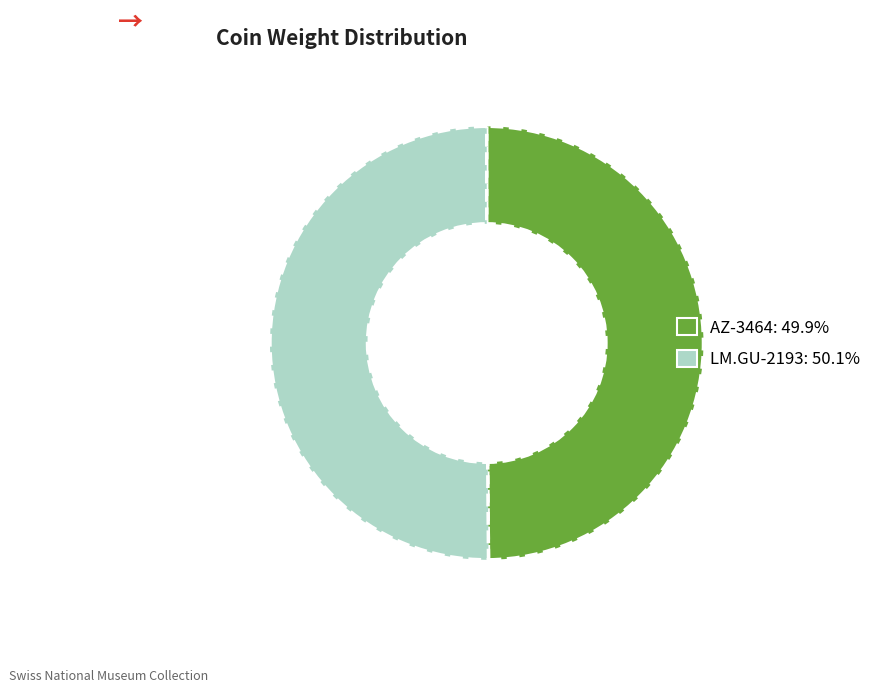

Approximately how many times larger is the value at AZ-3464 compared to LM.GU-2193?

1.0